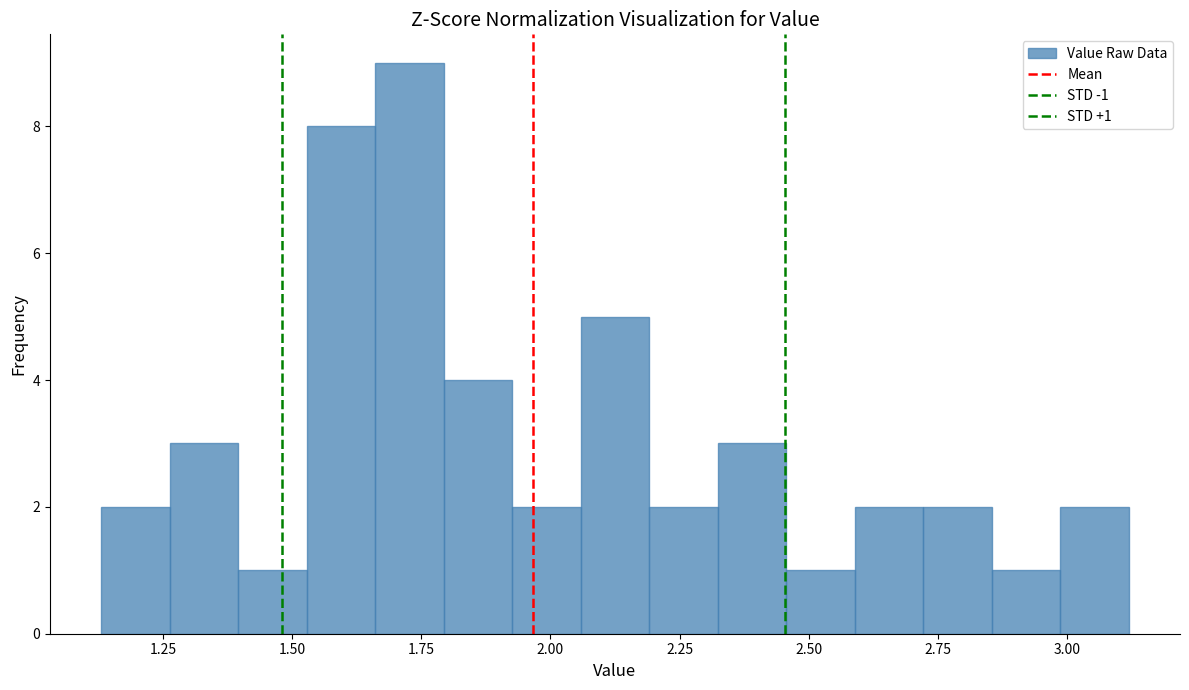

Around what value on the x-axis is the tallest bar? Give the approximate position of its centre, as read against the axis.

1.75